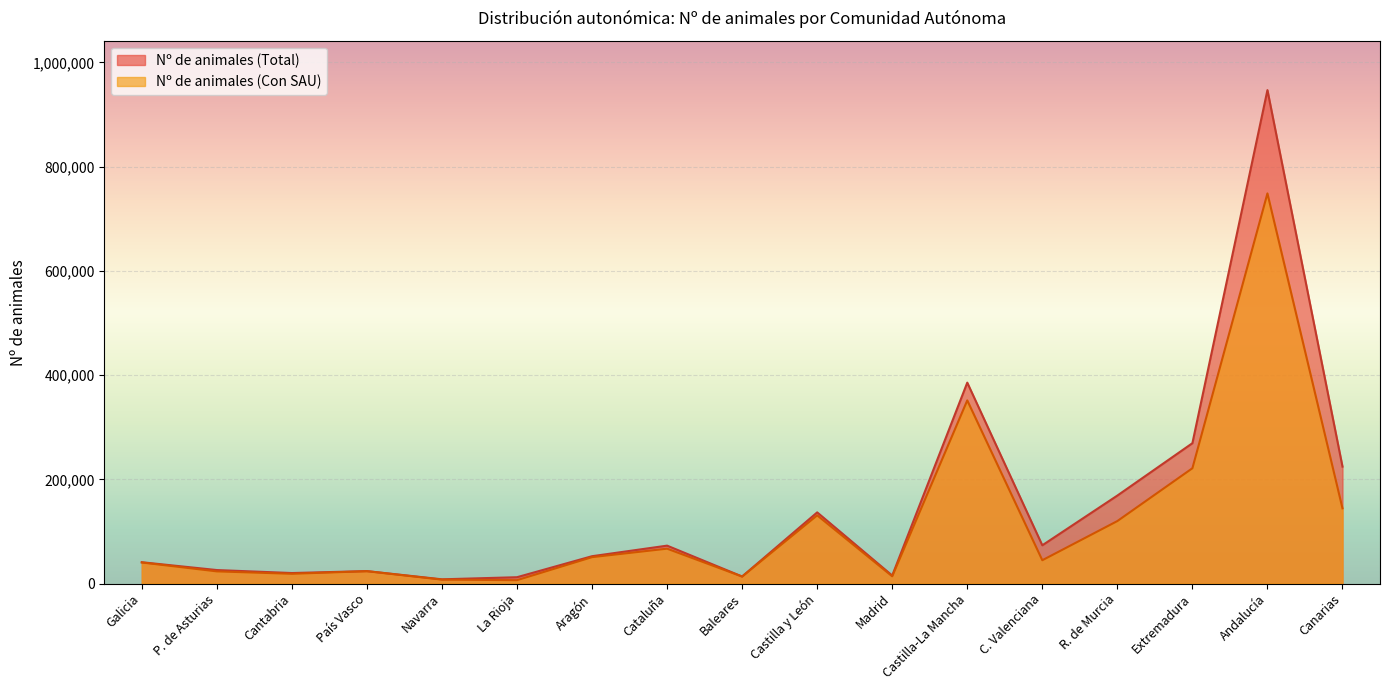

How many interior local valleys does the Nº de animales (Con SAU) series have?

5